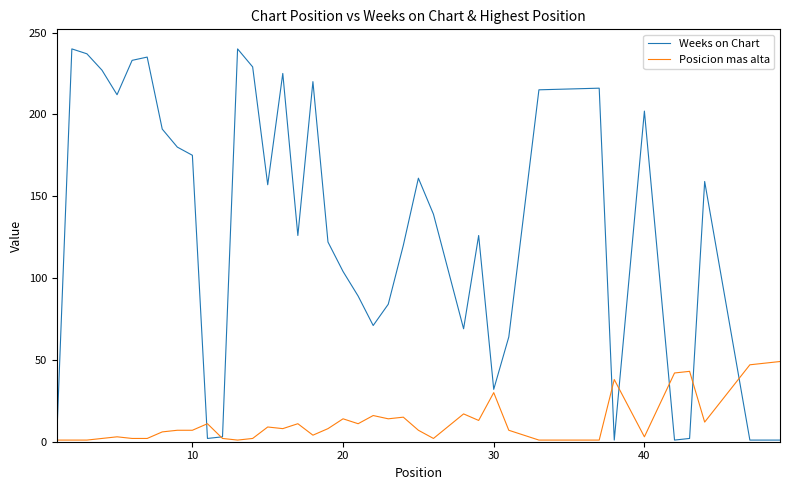

What is the highest value of the Posicion mas alta series?

49